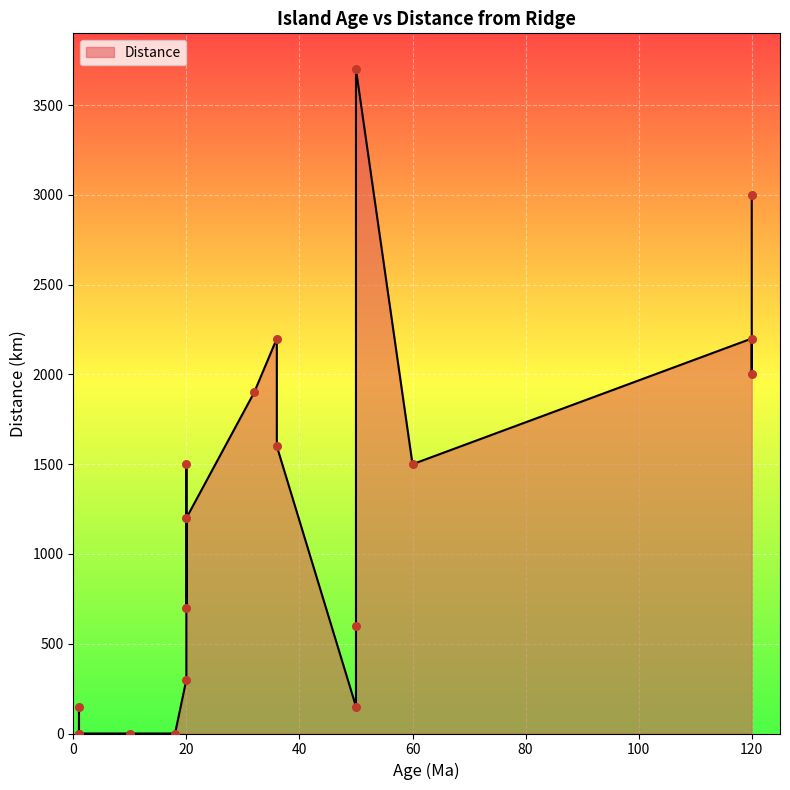

Which has a higher value, 36 or 36?

36